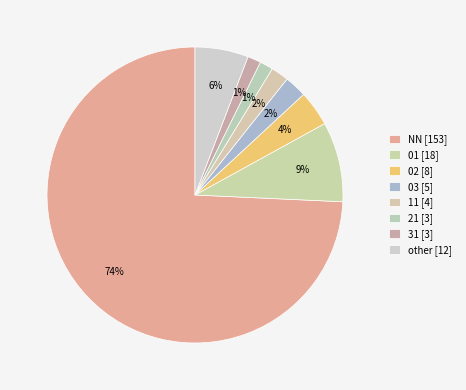

How many slices are in this pie chart?

8